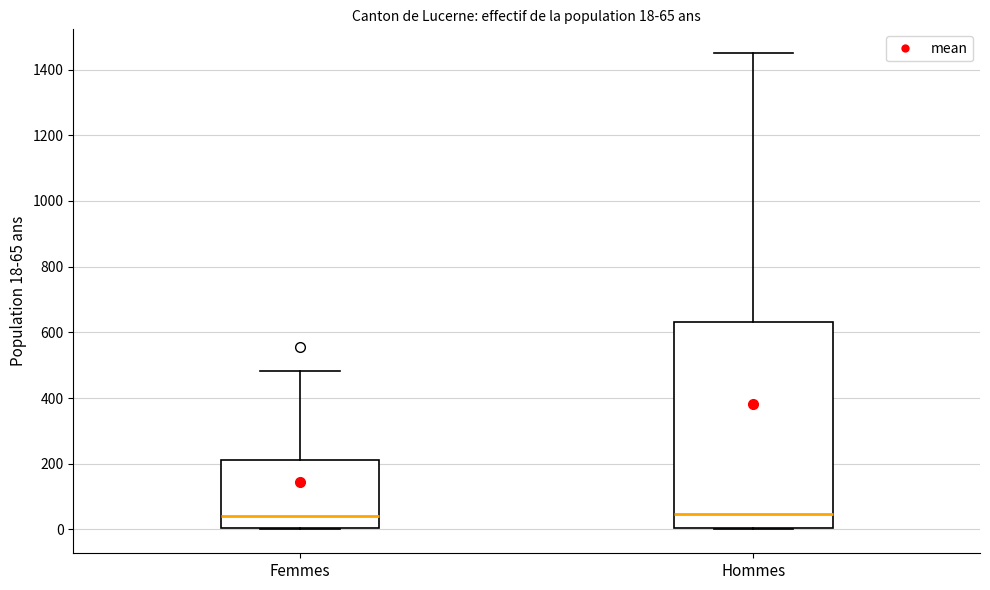

Which box is the tallest, from its lower edge to its upper edge?

Hommes